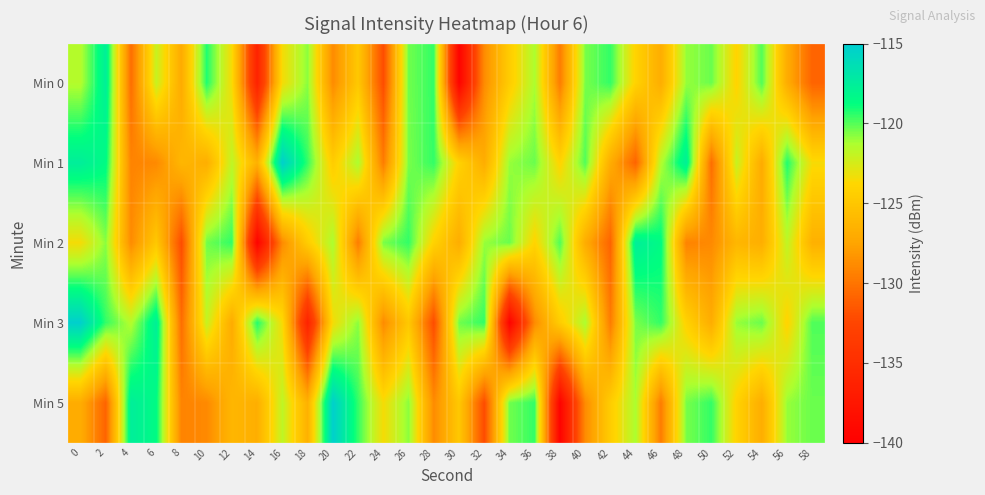

Reading left to right, transcribe all the data shown in this chart.

Min 0: 0=-121.5	2=-117.6	4=-130.3	6=-122.0	8=-127.0	10=-119.2	12=-123.5	14=-136.2	16=-123.5	18=-120.8	20=-128.8	22=-124.9	24=-132.1	26=-120.4	28=-119.5	30=-139.6	32=-128.8	34=-124.5	36=-121.3	38=-129.6	40=-120.5	42=-119.5	44=-124.1	46=-126.9	48=-121.0	50=-120.3	52=-124.0	54=-119.9	56=-126.9	58=-130.9
Min 1: 0=-117.5	2=-118.5	4=-129.2	6=-128.9	8=-126.2	10=-126.8	12=-121.8	14=-126.6	16=-115.2	18=-119.5	20=-124.5	22=-121.3	24=-129.6	26=-120.5	28=-119.5	30=-124.1	32=-126.9	34=-121.0	36=-120.3	38=-124.0	40=-119.9	42=-126.9	44=-130.9	46=-121.5	48=-117.6	50=-130.3	52=-122.0	54=-127.0	56=-119.2	58=-123.5
Min 2: 0=-123.5	2=-120.8	4=-128.8	6=-124.9	8=-132.1	10=-120.4	12=-119.5	14=-139.6	16=-128.8	18=-124.5	20=-121.3	22=-129.6	24=-120.5	26=-119.5	28=-124.1	30=-126.9	32=-121.0	34=-120.3	36=-124.0	38=-119.9	40=-126.9	42=-130.9	44=-117.5	46=-118.5	48=-129.2	50=-128.9	52=-126.2	54=-126.8	56=-121.8	58=-126.6
Min 3: 0=-115.2	2=-119.5	4=-121.5	6=-117.6	8=-130.3	10=-122.0	12=-127.0	14=-119.2	16=-123.5	18=-136.2	20=-123.5	22=-120.8	24=-128.8	26=-124.9	28=-132.1	30=-120.4	32=-119.5	34=-139.6	36=-128.8	38=-124.5	40=-121.3	42=-129.6	44=-120.5	46=-119.5	48=-124.1	50=-126.9	52=-121.0	54=-120.3	56=-124.0	58=-119.9
Min 5: 0=-126.9	2=-130.9	4=-117.5	6=-118.5	8=-129.2	10=-128.9	12=-126.2	14=-126.8	16=-121.8	18=-126.6	20=-115.2	22=-119.5	24=-123.5	26=-120.8	28=-128.8	30=-124.9	32=-132.1	34=-120.4	36=-119.5	38=-139.6	40=-128.8	42=-124.5	44=-121.3	46=-129.6	48=-120.5	50=-119.5	52=-124.1	54=-126.9	56=-121.0	58=-120.3